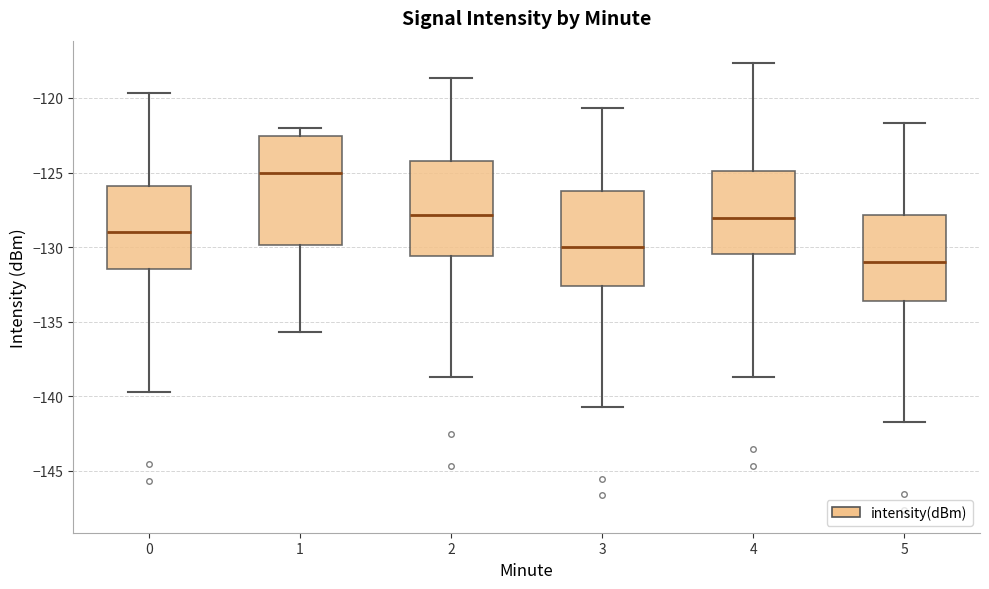

Comparing the boxes themselves (not the whiskers), which one is the tallest?

1